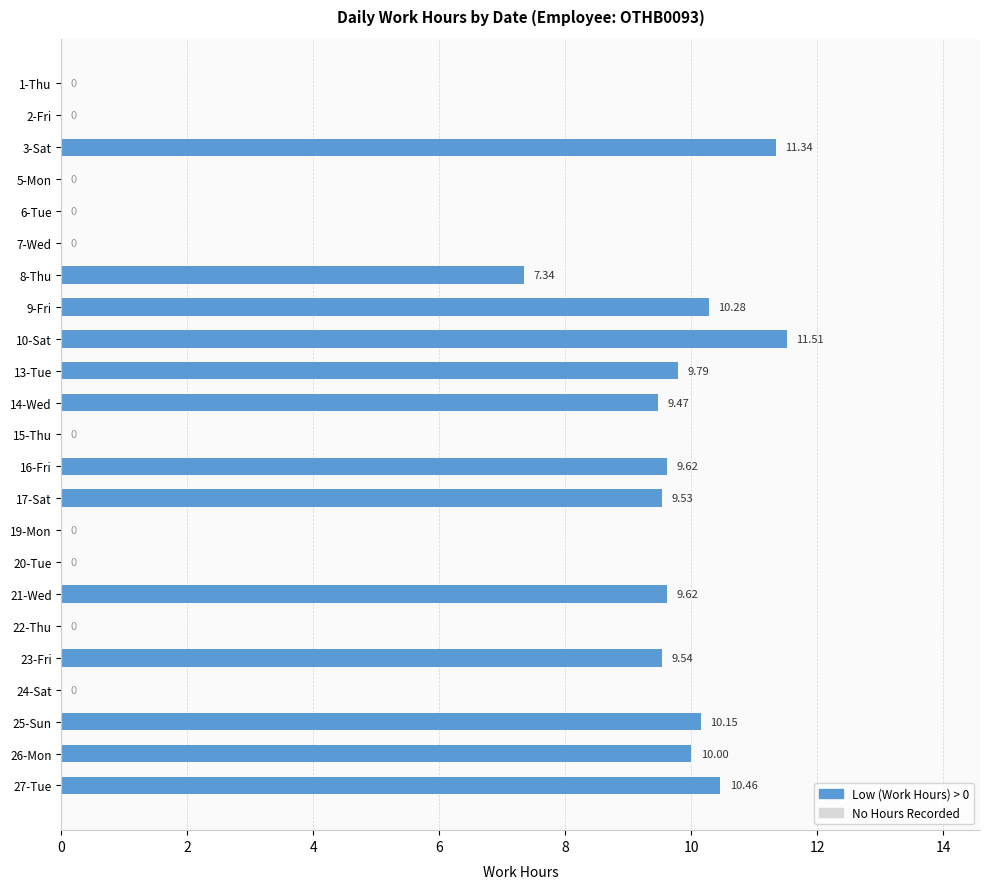

What is the change in value from 22-Thu to 27-Tue?

+10.5